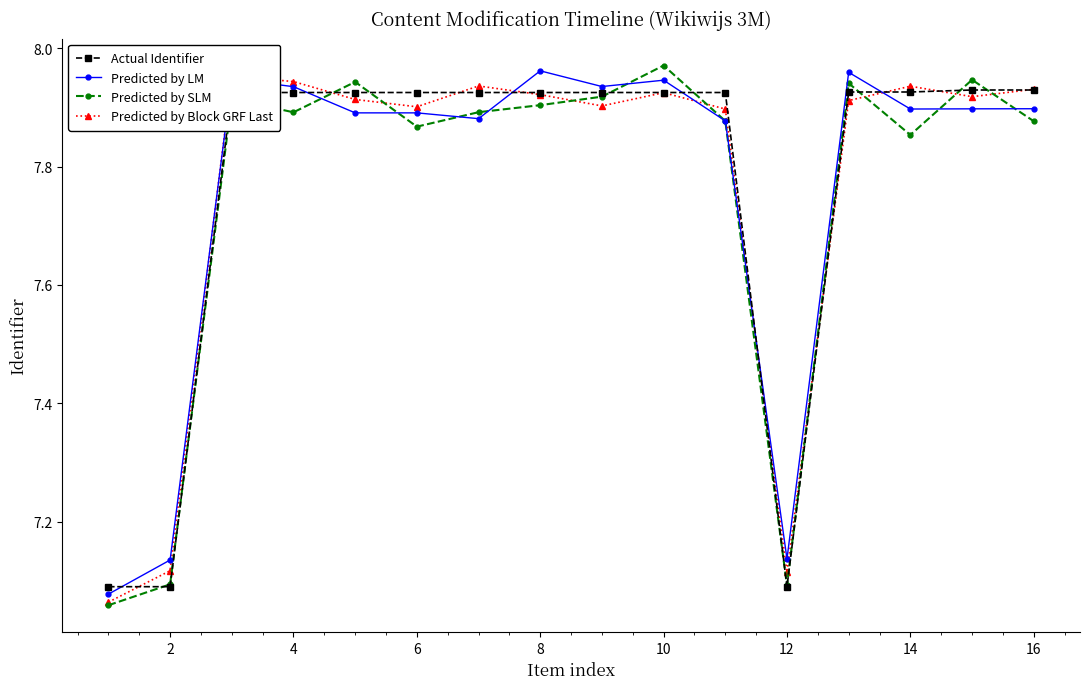

What is the sum of all Predicted by SLM values?

124.0